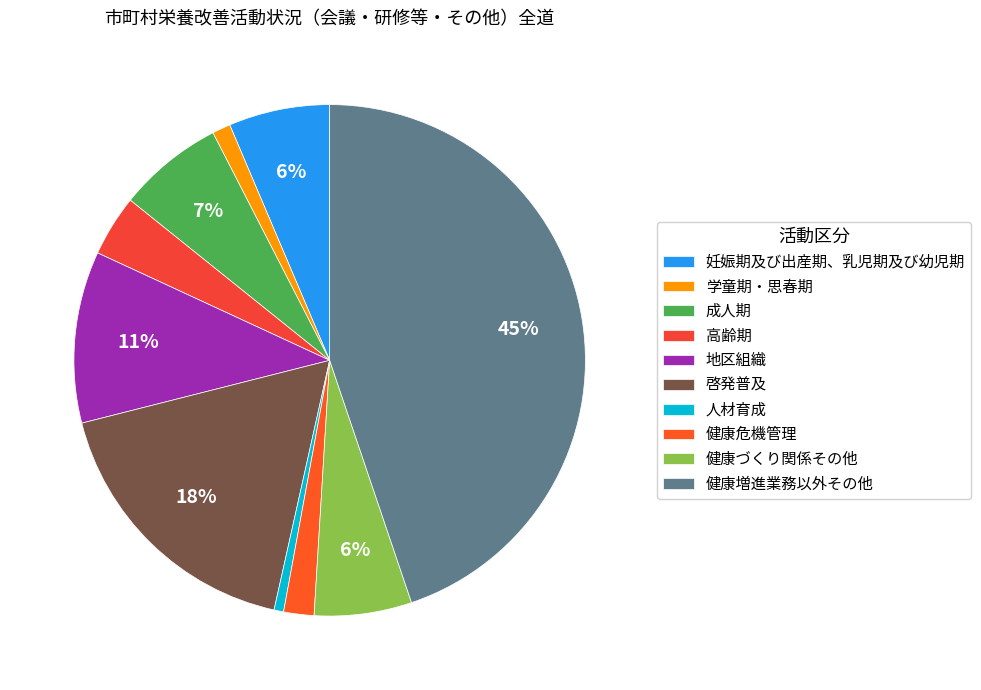

What is the ratio of the value at 健康危機管理 to the value at 健康づくり関係その他?

0.3